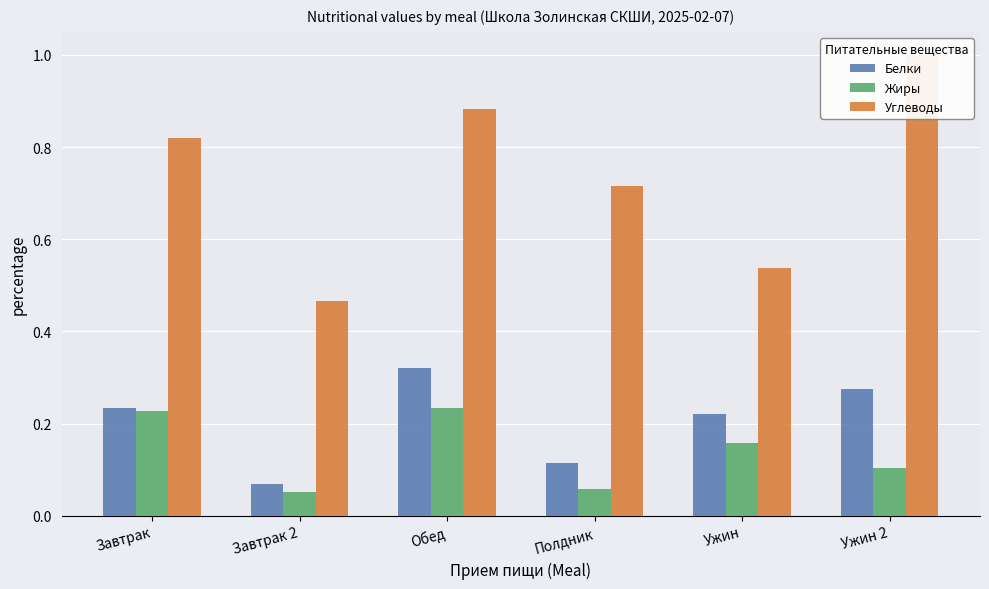

What are all the series names shown in the legend?

Белки, Жиры, Углеводы